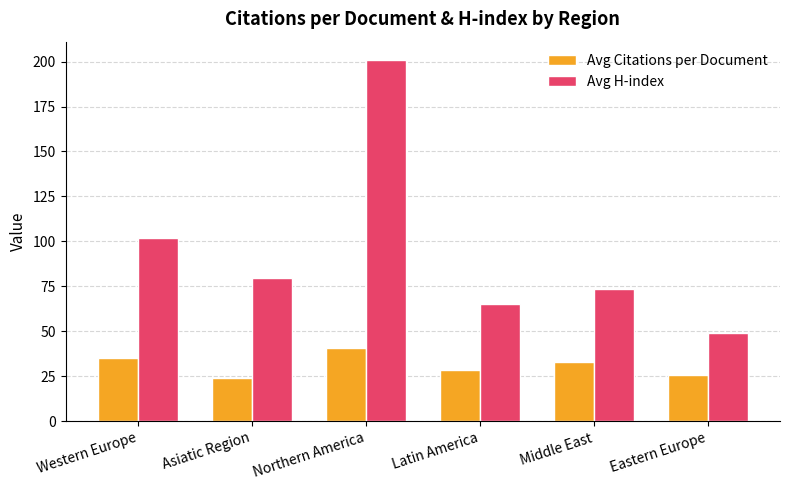

Is the value of Avg Citations per Document at Latin America greater than the value of Avg H-index at Eastern Europe?

No